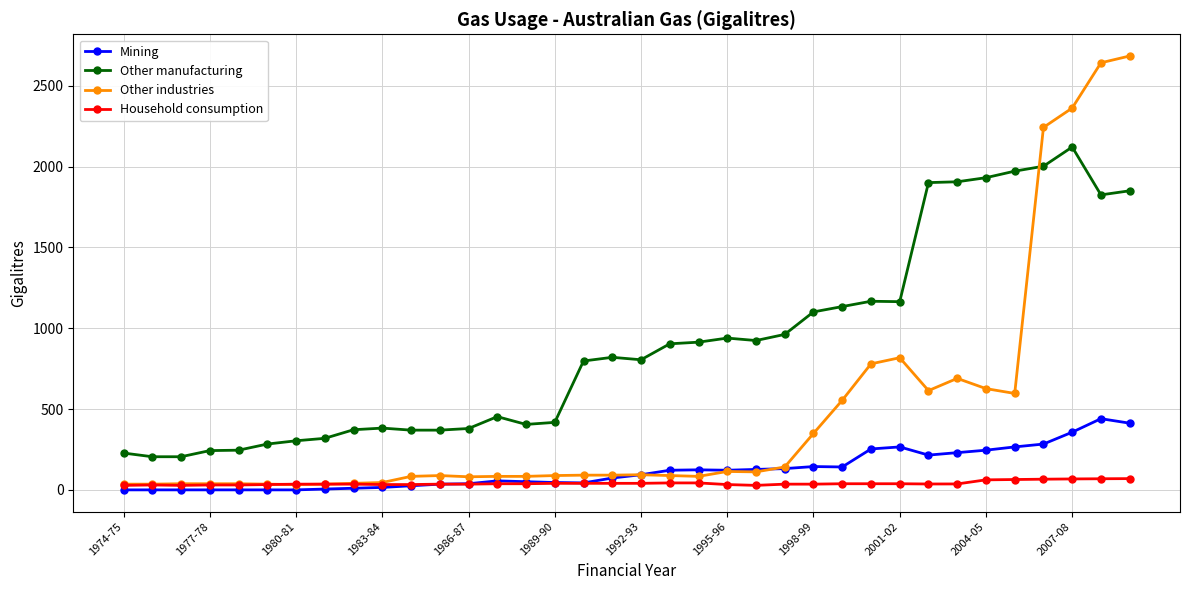

True or false: Other manufacturing and Mining intersect in this chart.

False